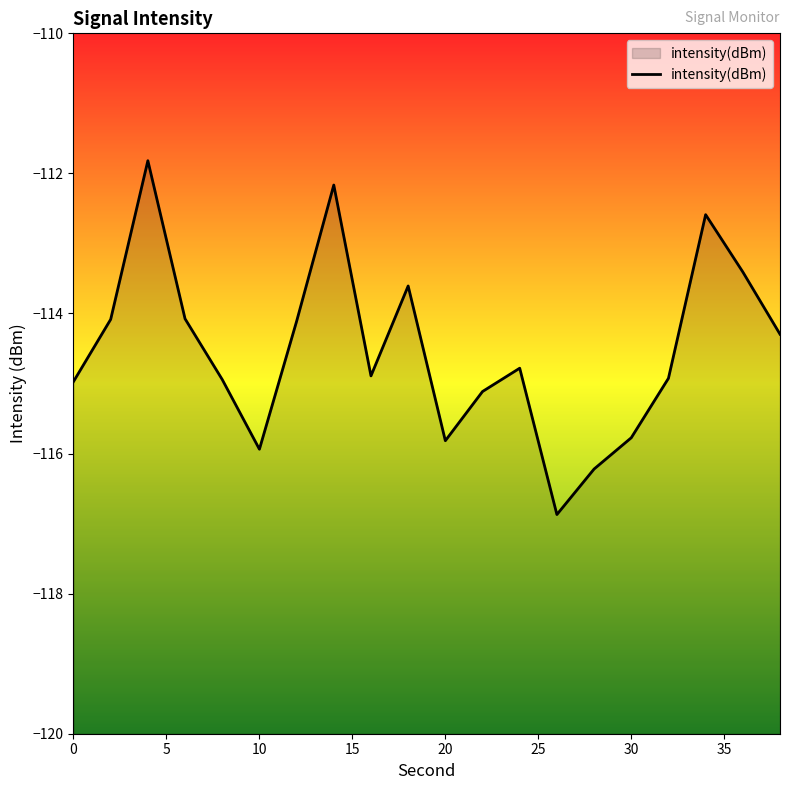

How many categories are shown in the chart?

20